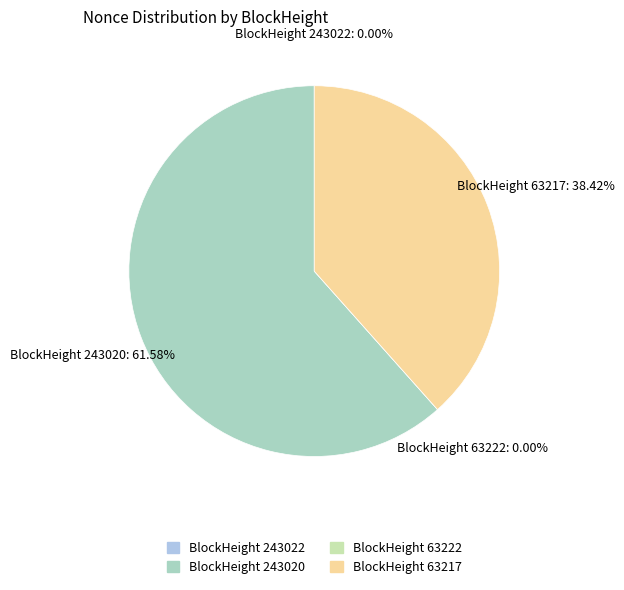

True or false: 243022 accounts for 0% of the total.

True